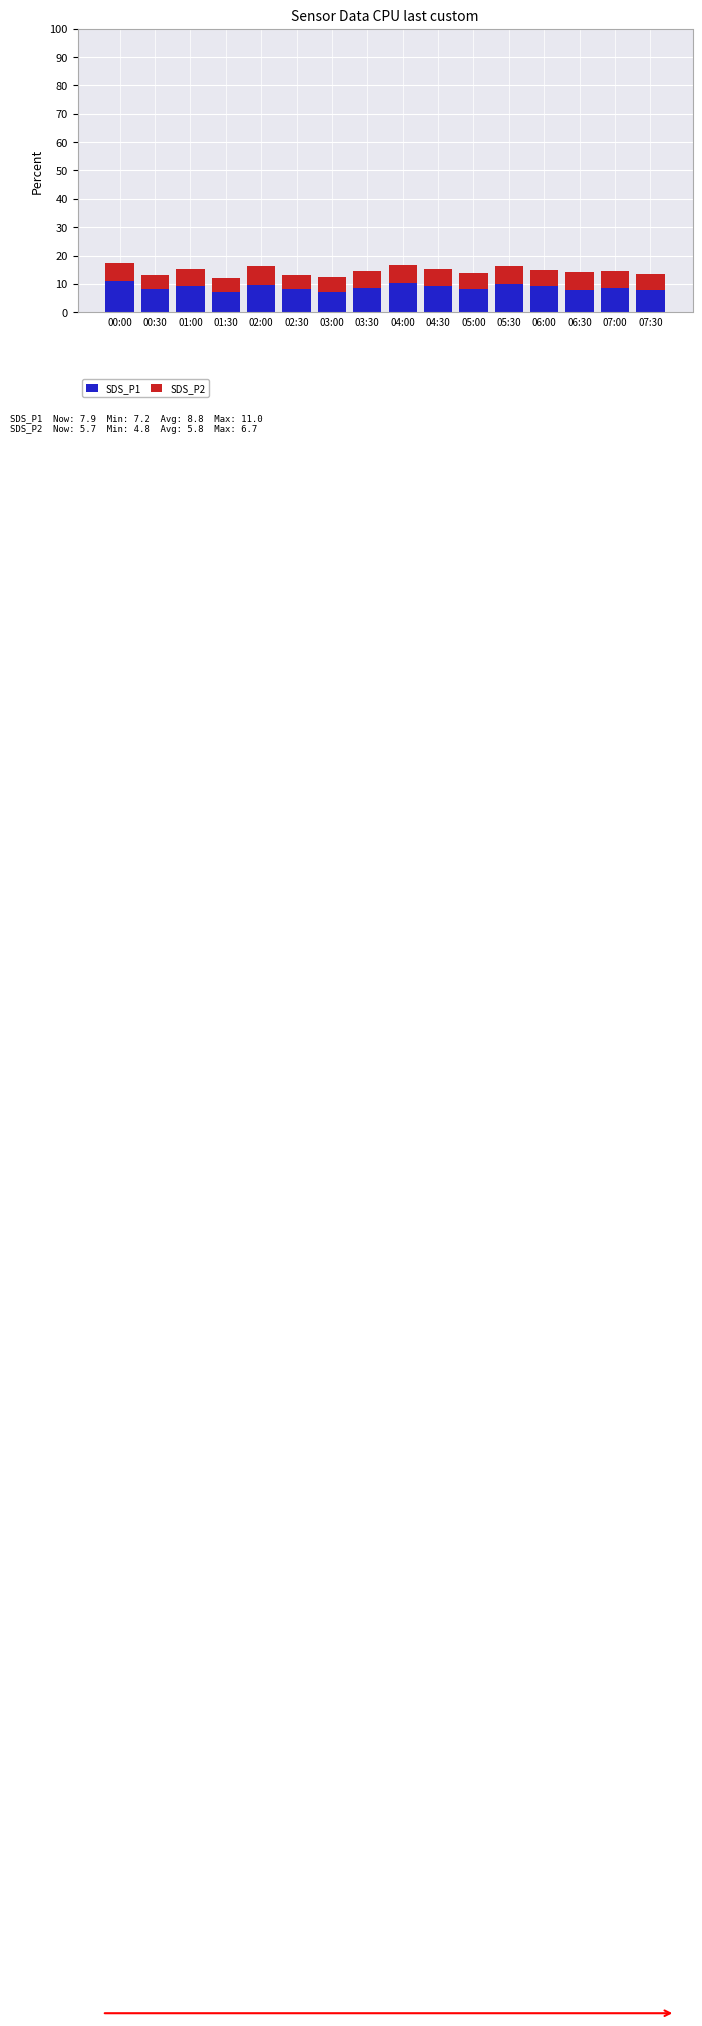

What is the value of the SDS_P1 bar at the 14th from the left?

8.0